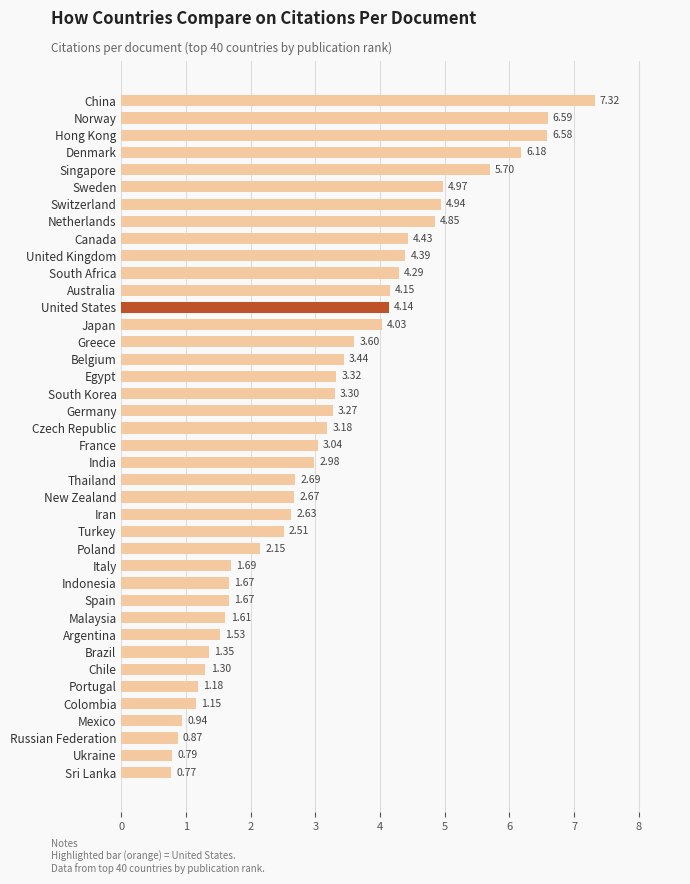

Are the bars horizontal?

Yes